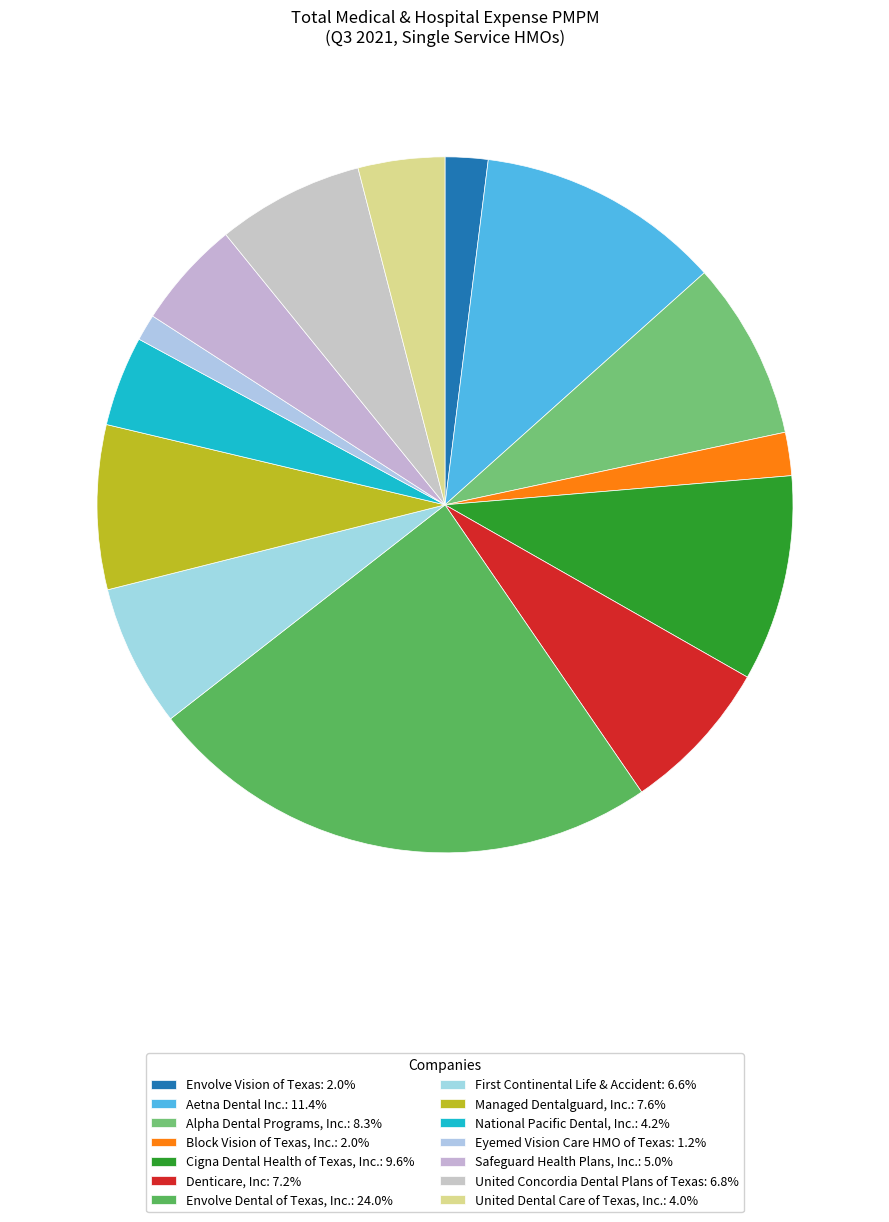

Count the number of slices in the pie.

14